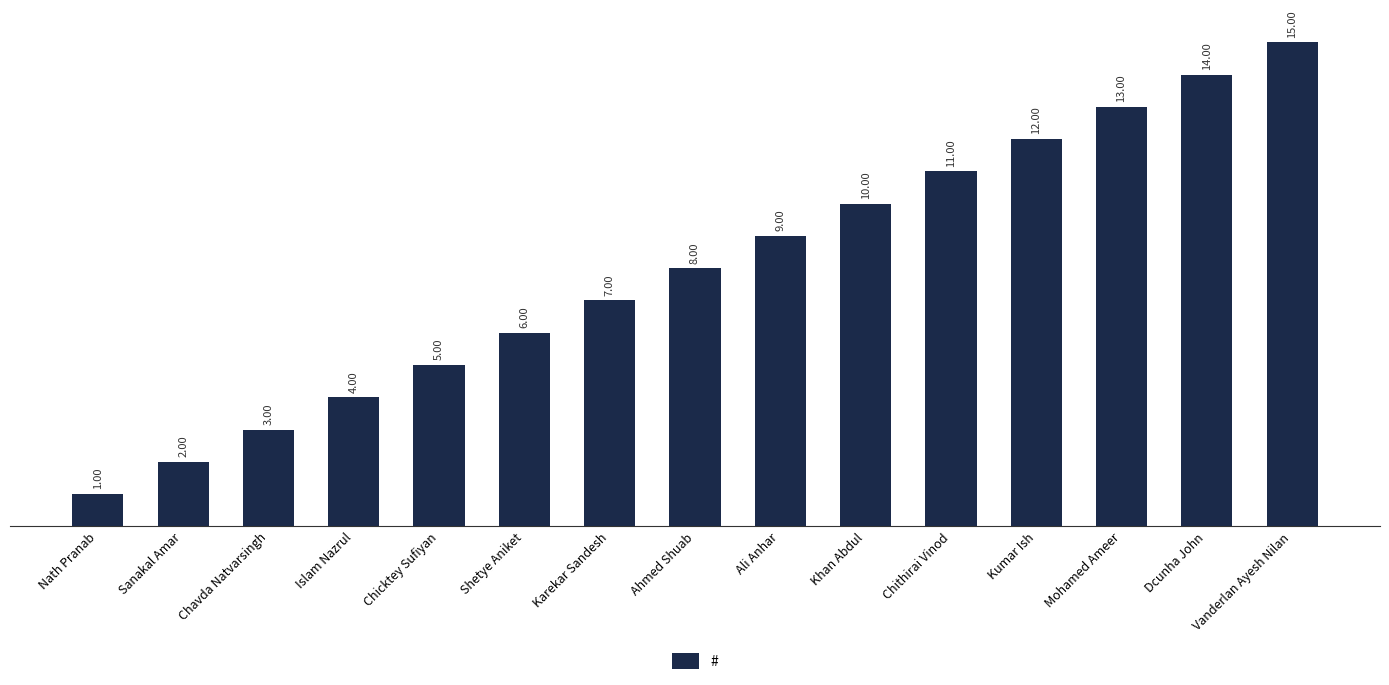

What is the difference between the maximum and second lowest values?

13